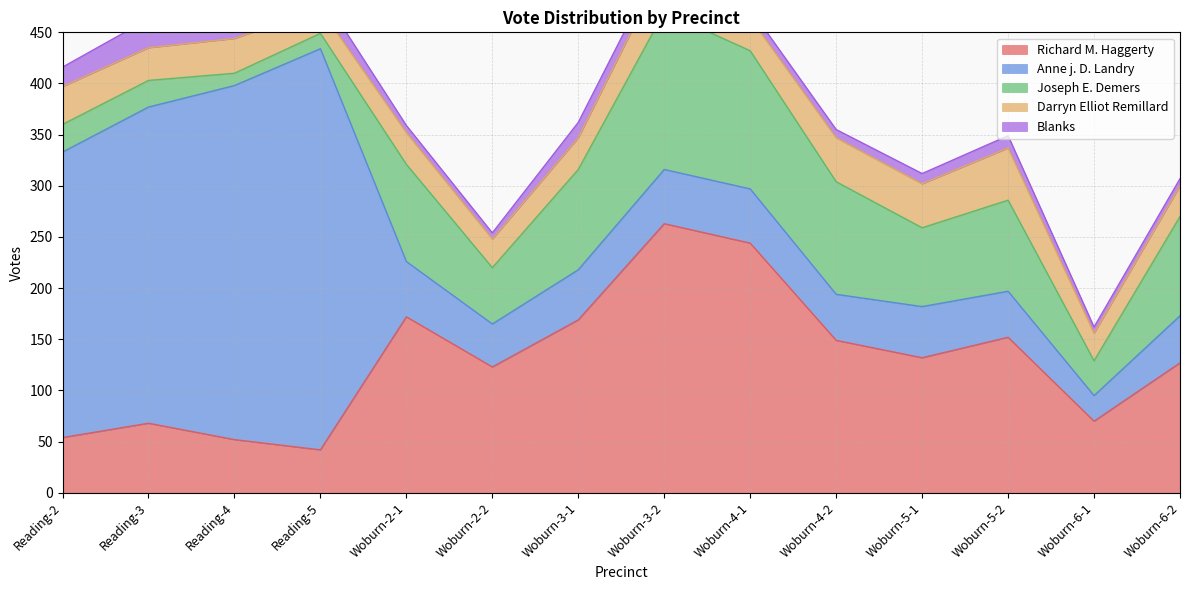

Where is the first local minimum for Blanks?

Woburn-2-2